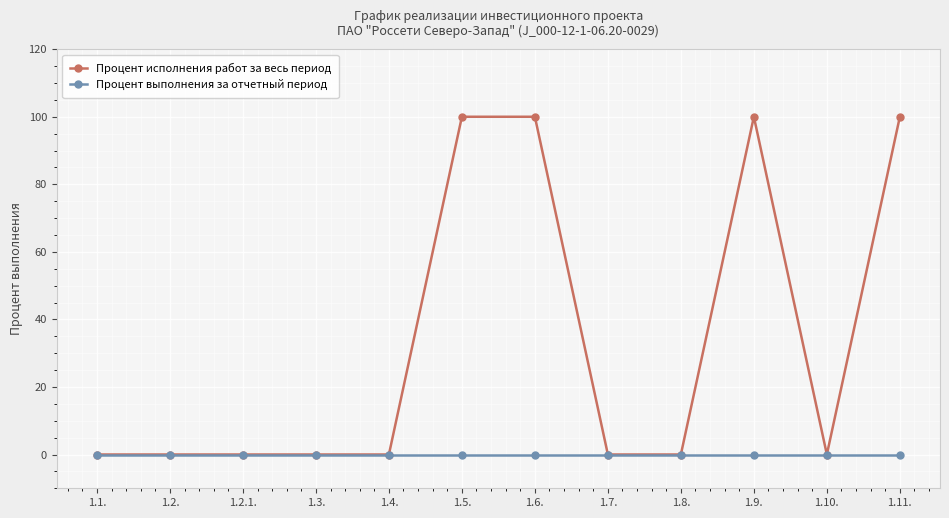

What is the highest value of the Процент исполнения работ за весь период series?

100